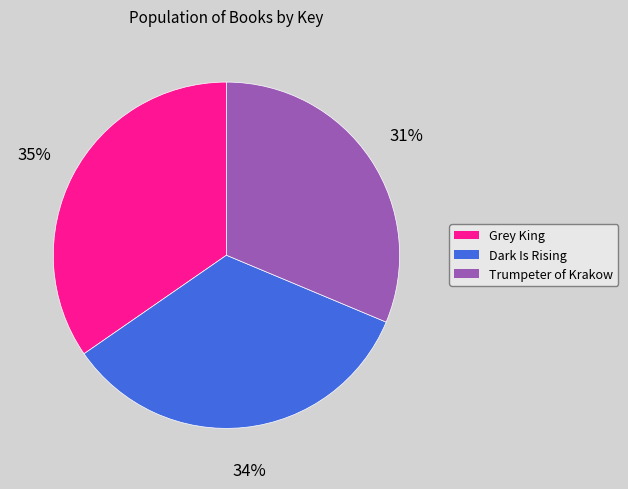

What percentage is the Dark Is Rising slice, to the nearest percent?

34%